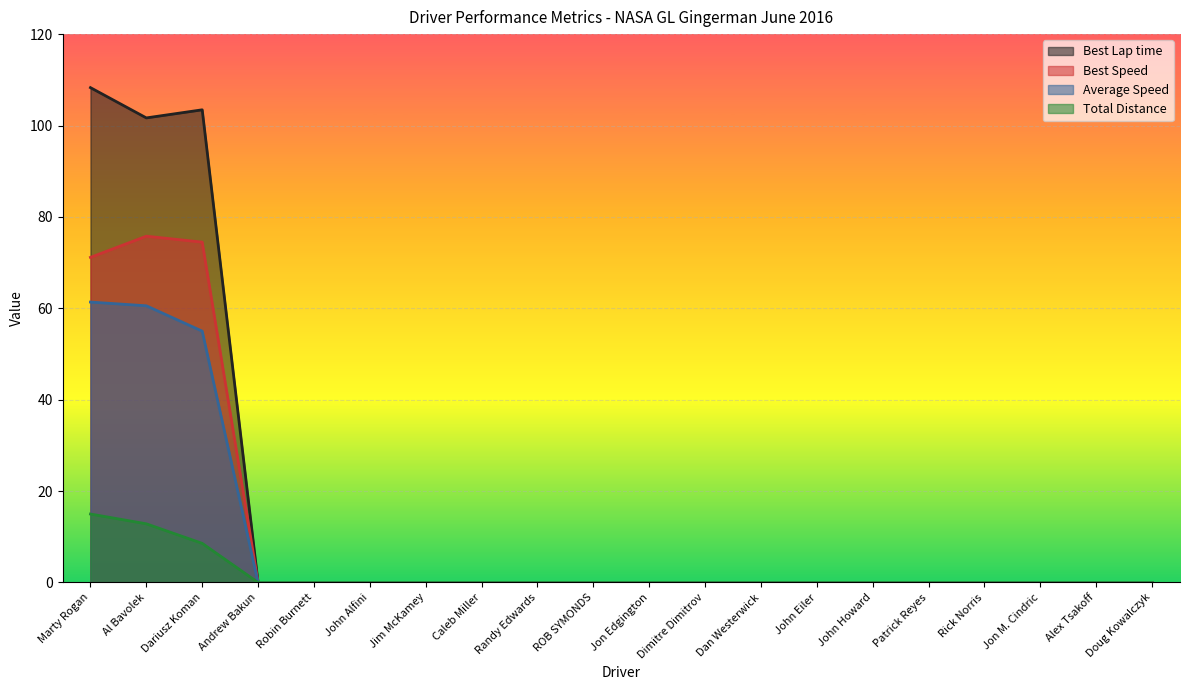

The Average Speed series shows 98.1 at Marty Rogan. True or false?

False